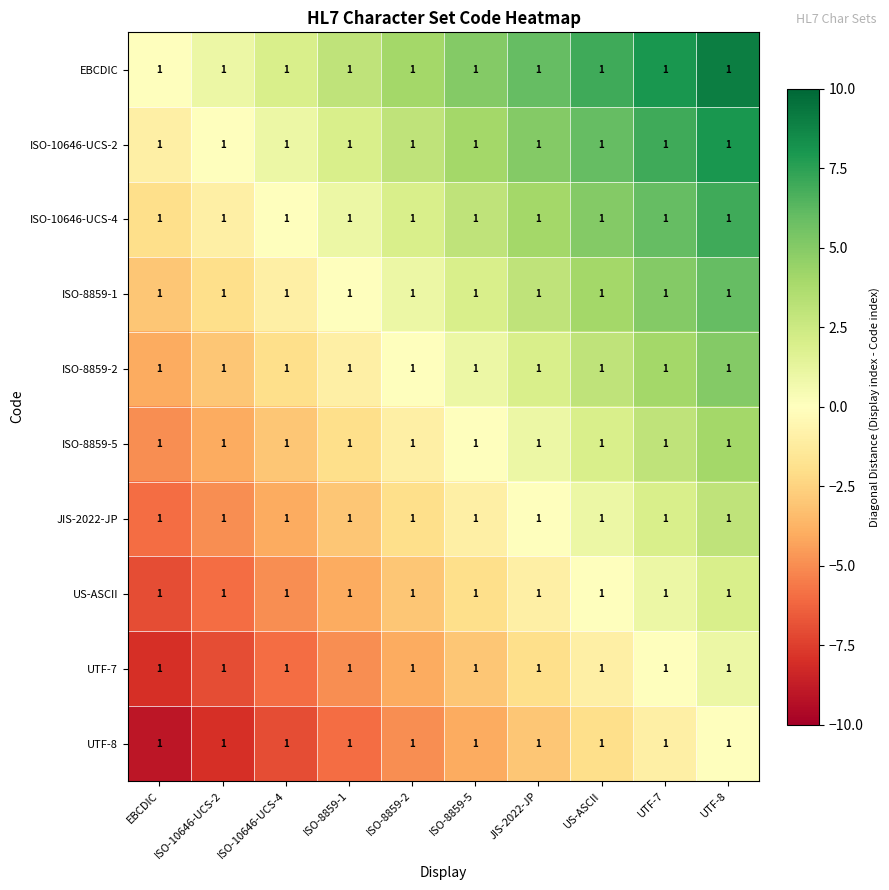

At how many categories does at least one series exceed 3?

6